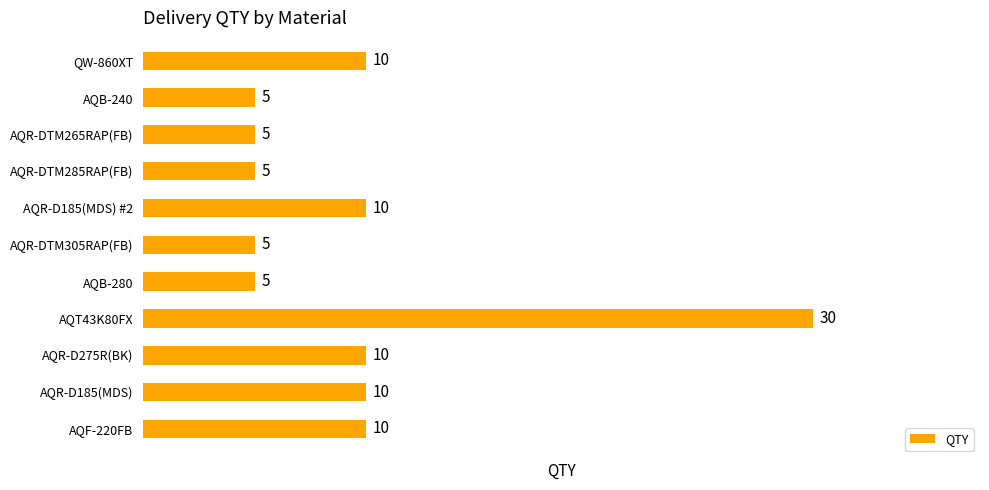

What is the sum of all values?

105